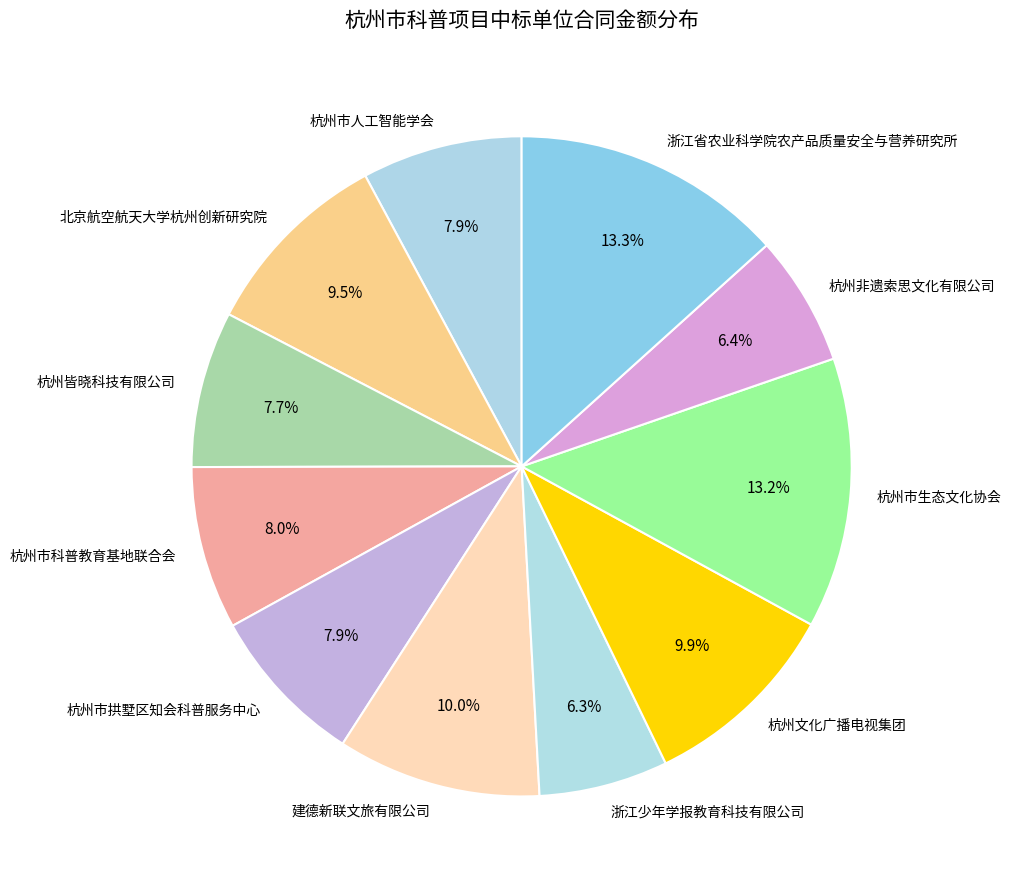

Between 杭州市拱墅区知会科普服务中心 and 杭州市生态文化协会, which is larger?

杭州市生态文化协会